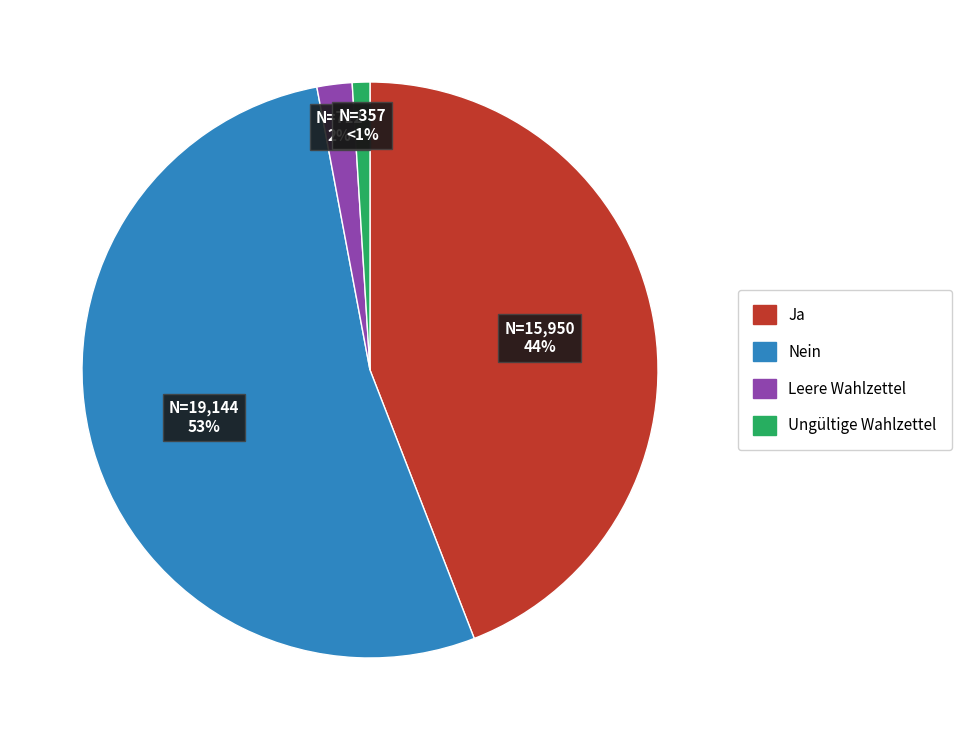

Is there any slice that represents more than half of the pie?

Yes